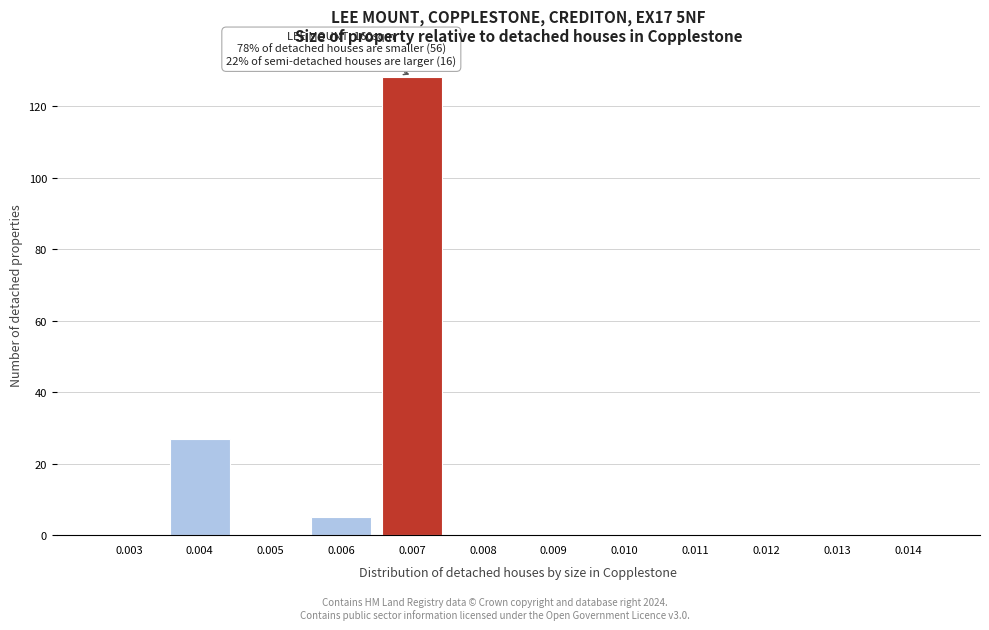

Reading left to right, list all the values displayed in this chart.

0.003=0	0.004=27	0.005=0	0.006=5	0.007=128	0.008=0	0.009=0	0.010=0	0.011=0	0.012=0	0.013=0	0.014=0